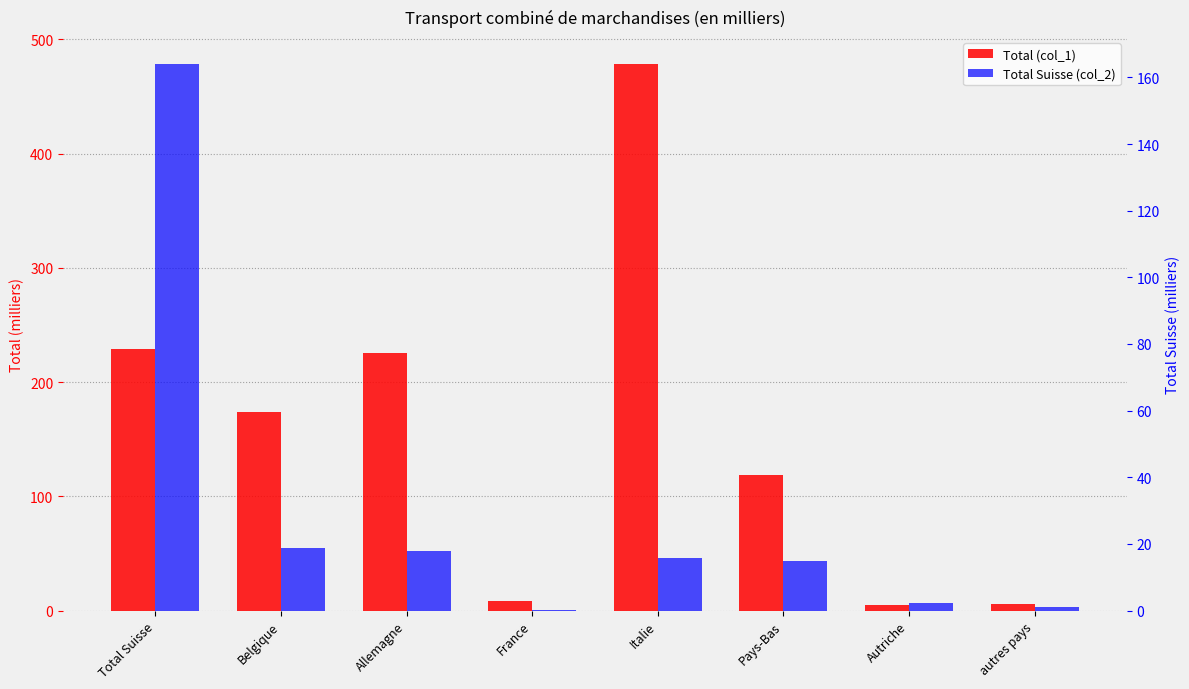

What position from the left is Total Suisse?

1